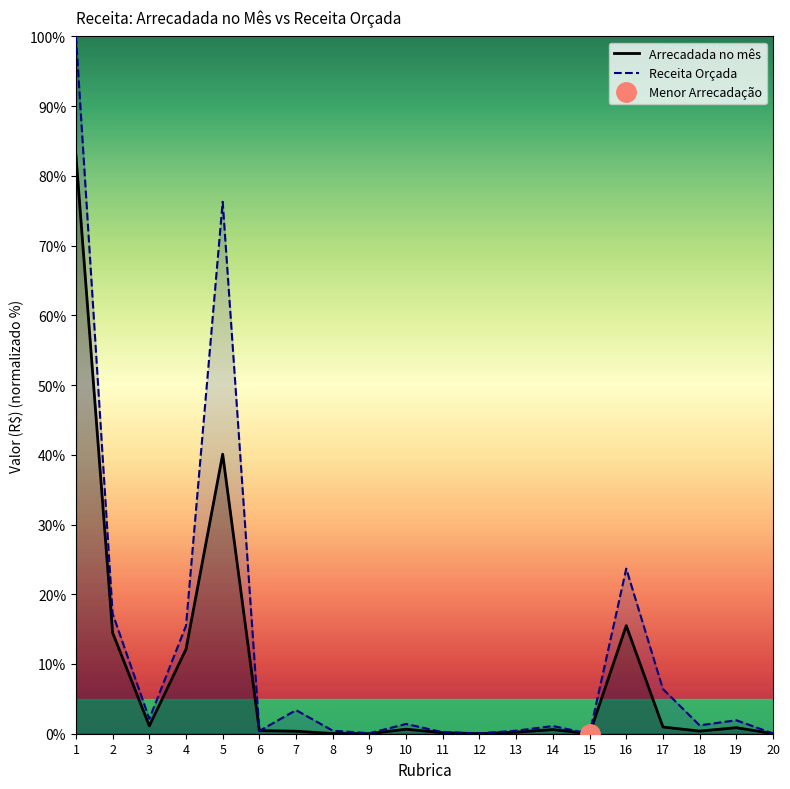

How many times do Arrecadada no mês and Receita Orçada cross each other?

2